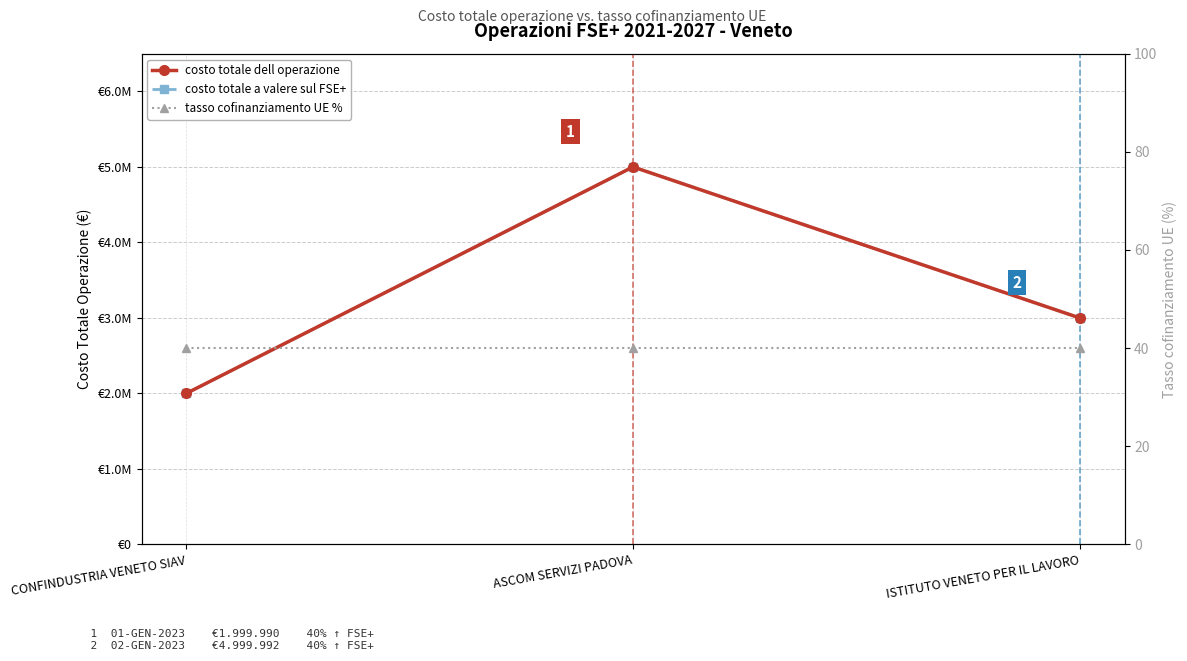

What is the average value of the costo totale dell operazione series?

3333322